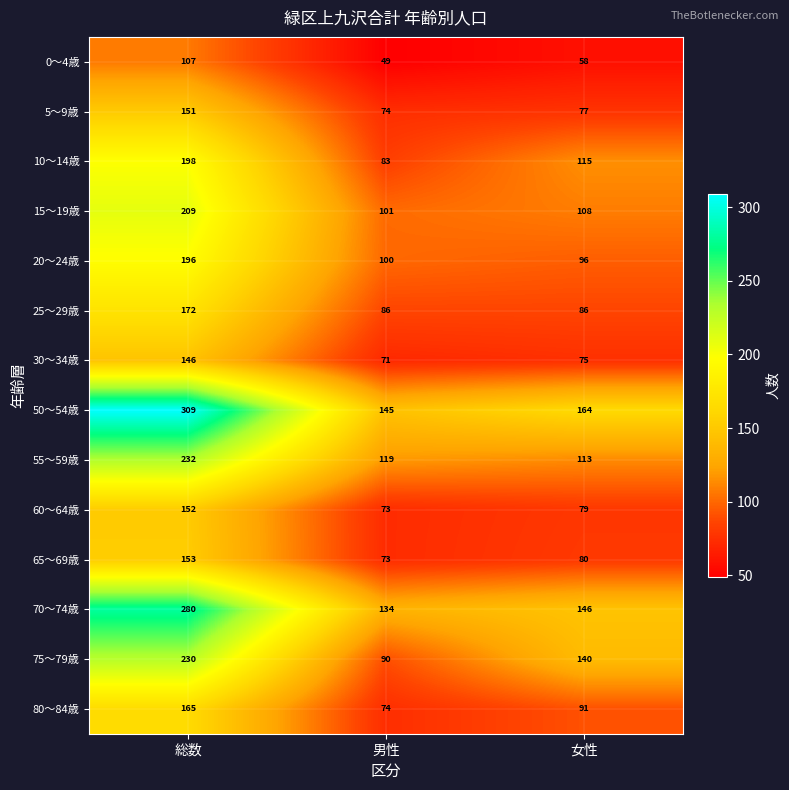

Rank the series at 総数 from lowest to highest value.

0～4歳, 30～34歳, 5～9歳, 60～64歳, 65～69歳, 80～84歳, 25～29歳, 20～24歳, 10～14歳, 15～19歳, 75～79歳, 55～59歳, 70～74歳, 50～54歳